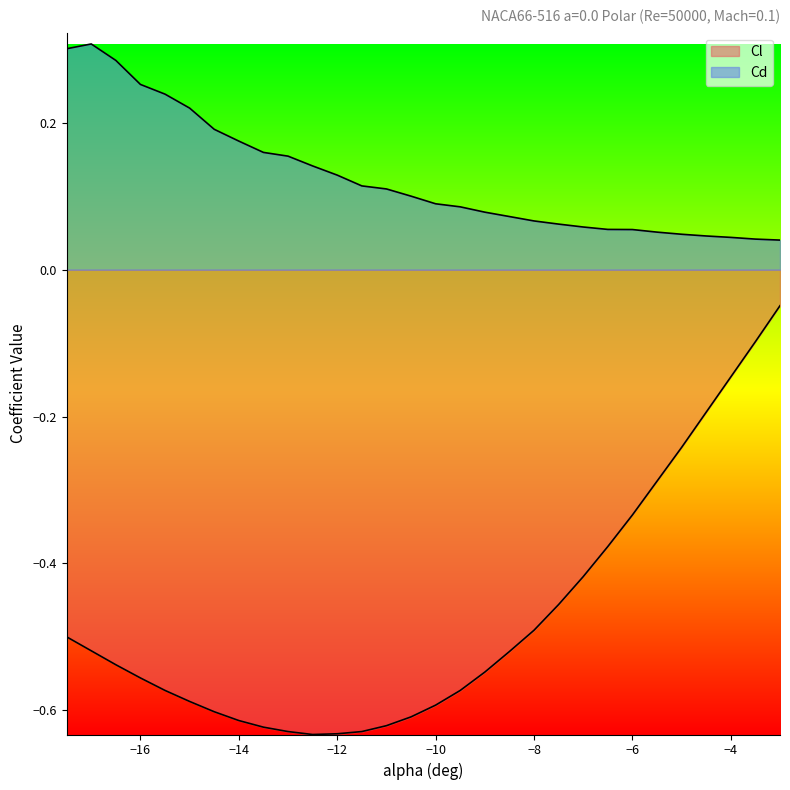

What is the difference between the highest and lowest values at -7.0?

0.5